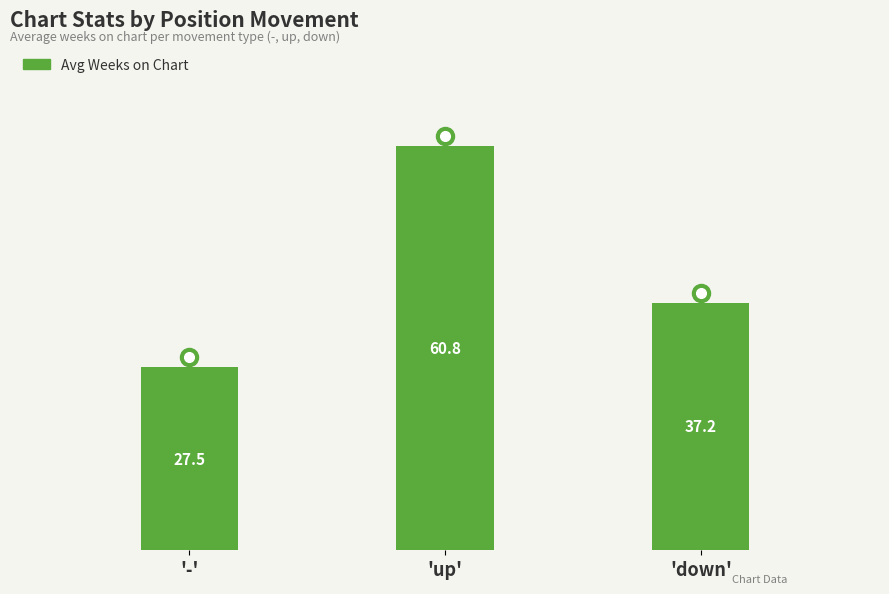

Rank the categories by value from highest to lowest.

'up', 'down', '-'